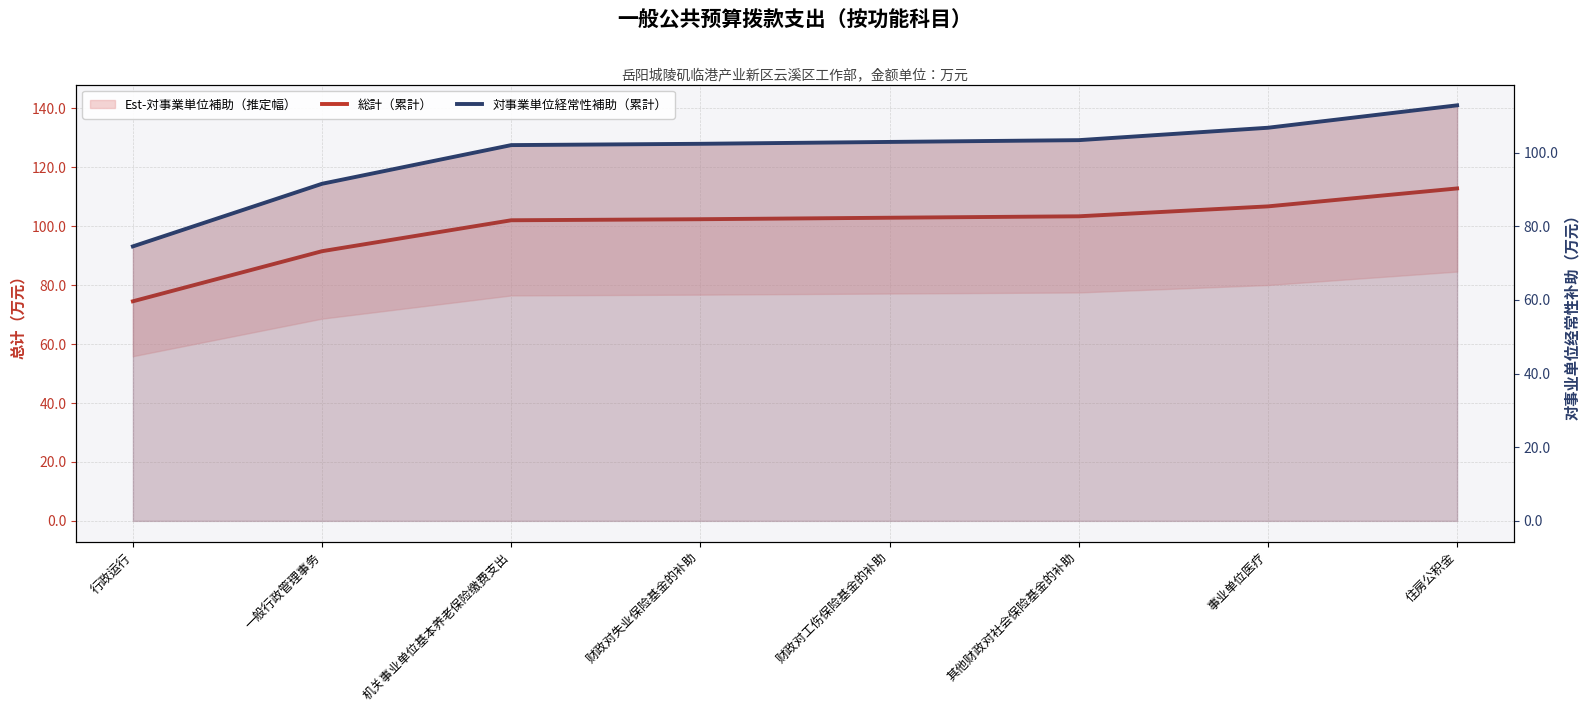

Reading left to right, extract all data points from this chart.

総計（累計）: 74.5	91.5	102.0	102.4	102.9	103.4	106.7	112.8
対事業単位経常性補助（累計）: 74.5	91.5	102.0	102.4	102.9	103.4	106.7	112.8